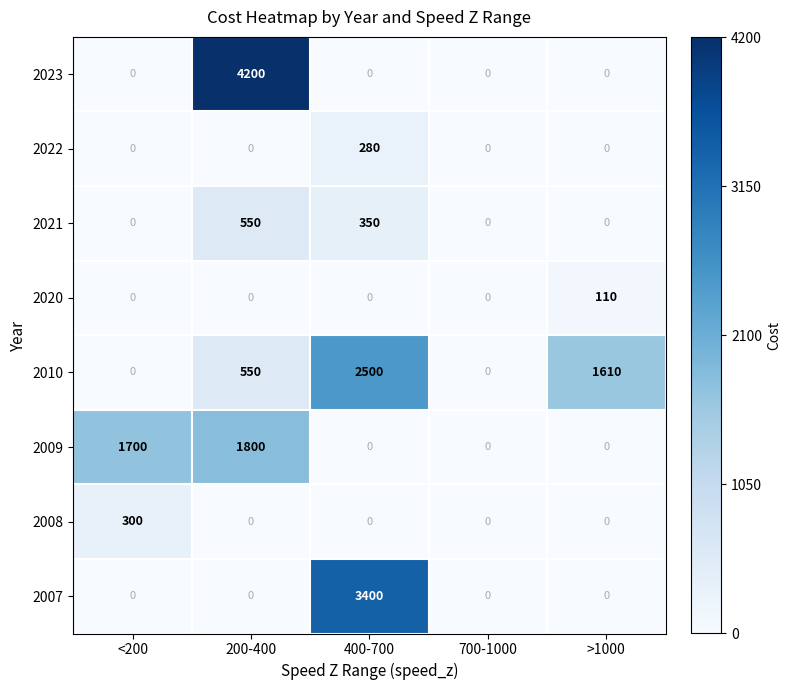

Is it true that 2010 equals 1556 at 400-700?

False